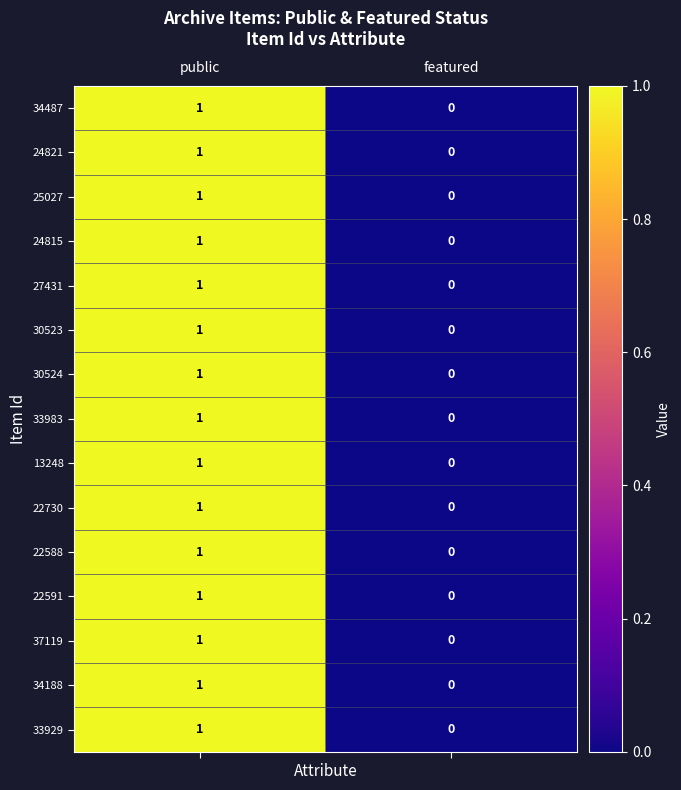

Rank the categories by 30524 value from highest to lowest.

public, featured